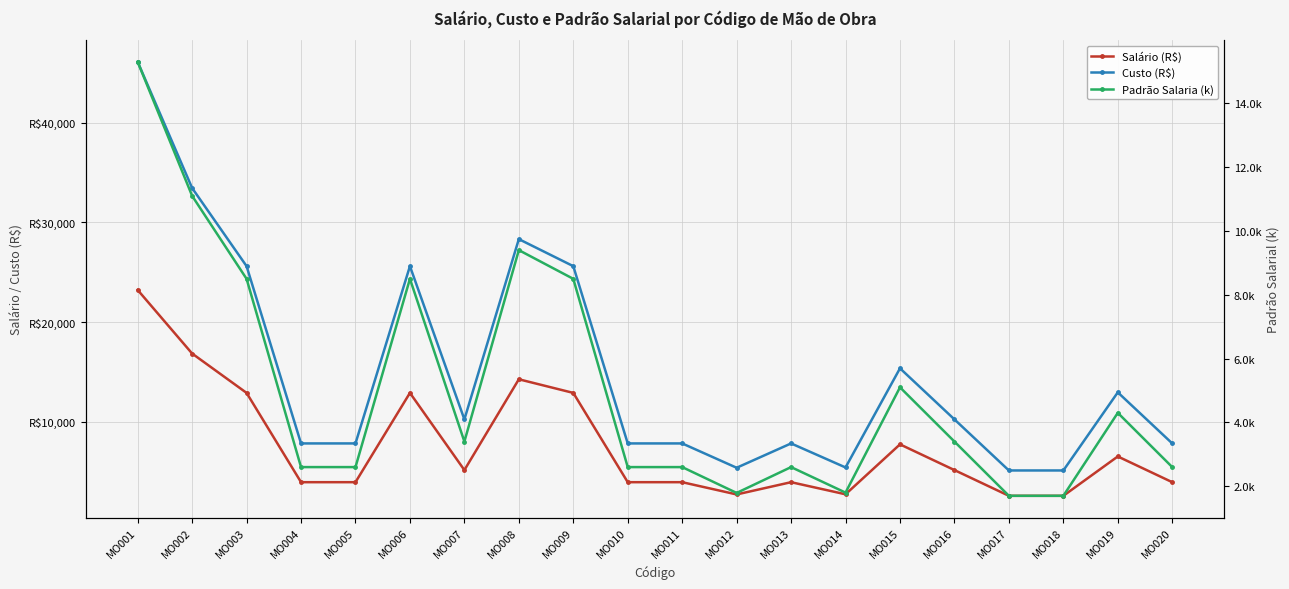

List the labels in order of Custo (R$) value, smallest first.

MO017, MO018, MO012, MO014, MO004, MO005, MO010, MO011, MO013, MO020, MO007, MO016, MO019, MO015, MO003, MO006, MO009, MO008, MO002, MO001